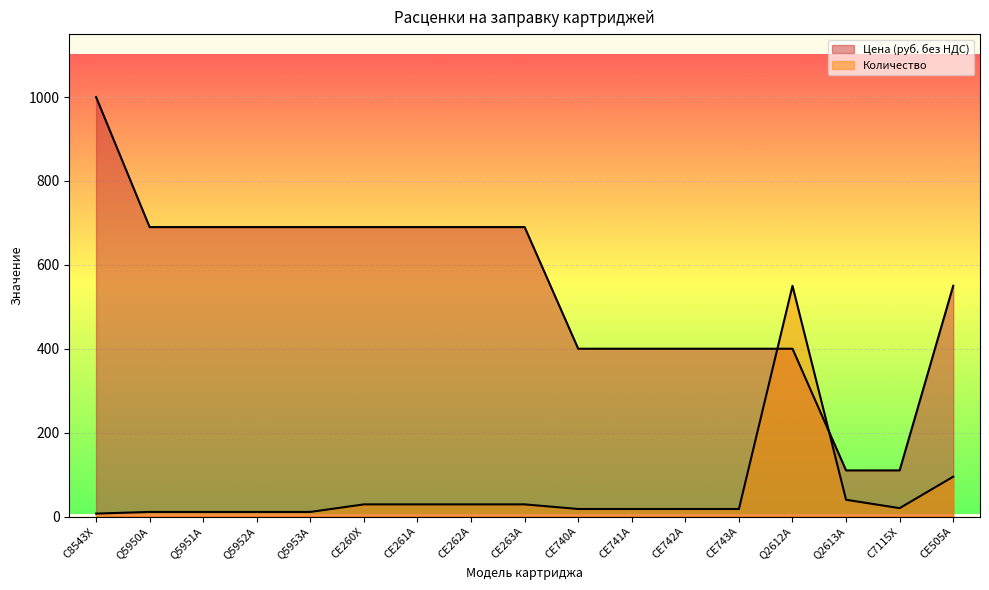

Reading left to right, what are all the values shown in this chart?

Цена (руб. без НДС): C8543X=1000	Q5950A=690	Q5951A=690	Q5952A=690	Q5953A=690	CE260X=690	CE261A=690	CE262A=690	CE263A=690	CE740A=400	CE741A=400	CE742A=400	CE743A=400	Q2612A=400	Q2613A=110	C7115X=110	CE505A=550
Количество: C8543X=7	Q5950A=11	Q5951A=11	Q5952A=11	Q5953A=11	CE260X=29	CE261A=29	CE262A=29	CE263A=29	CE740A=18	CE741A=18	CE742A=18	CE743A=18	Q2612A=550	Q2613A=40	C7115X=20	CE505A=95